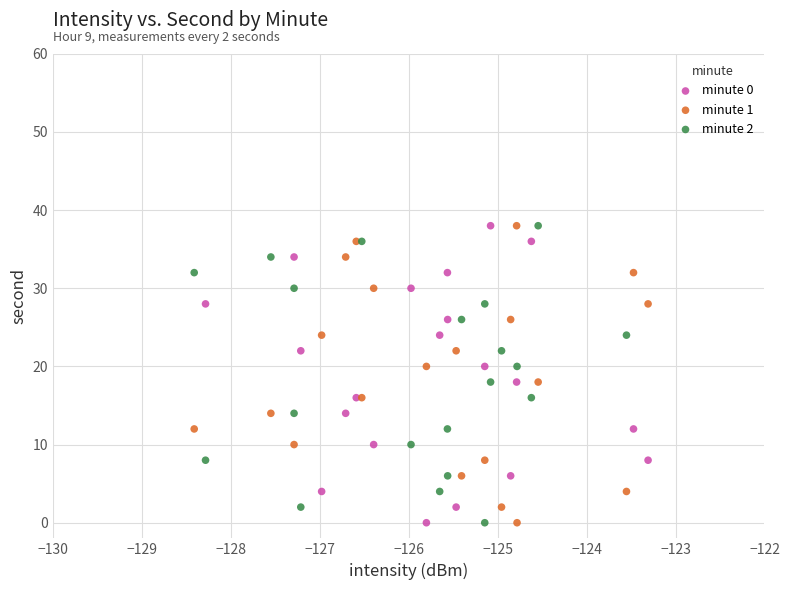

What are all the series names shown in the legend?

minute 0, minute 1, minute 2